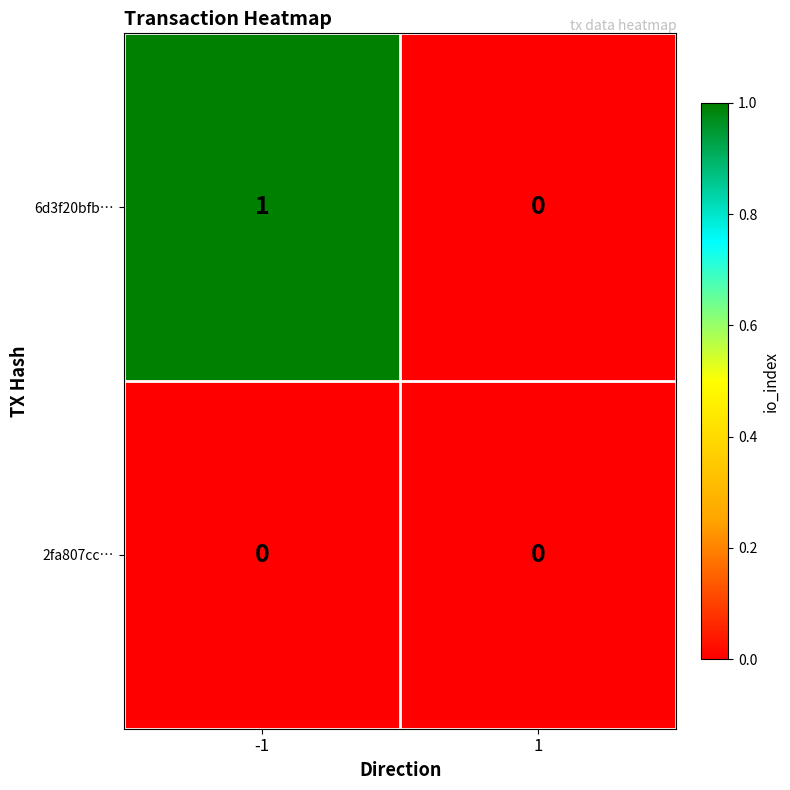

List the series in order of their overall mean, highest first.

6d3f20bfb…, 2fa807cc…